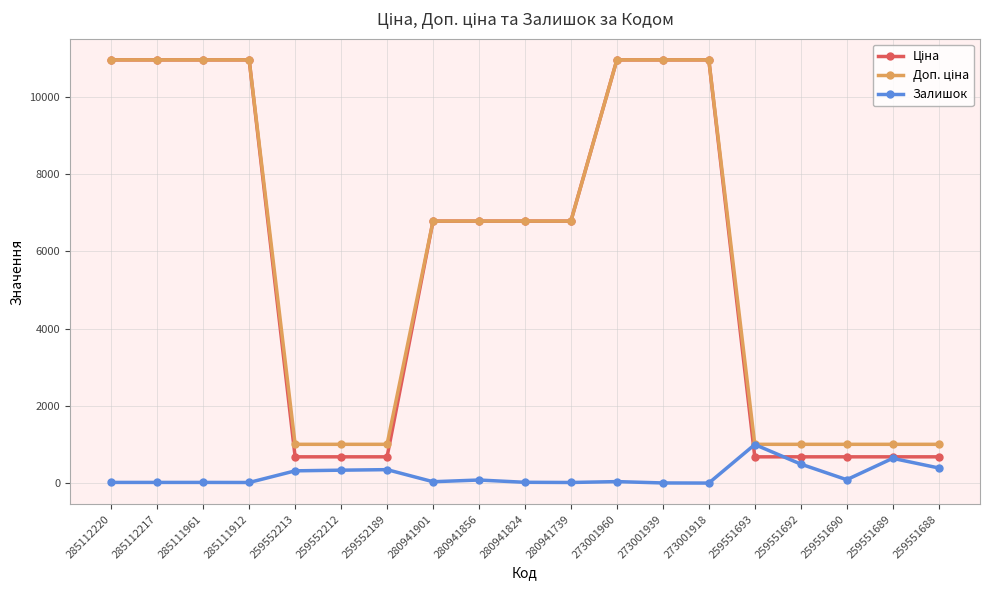

Is it true that Залишок equals 0.0 at 273001918?

True